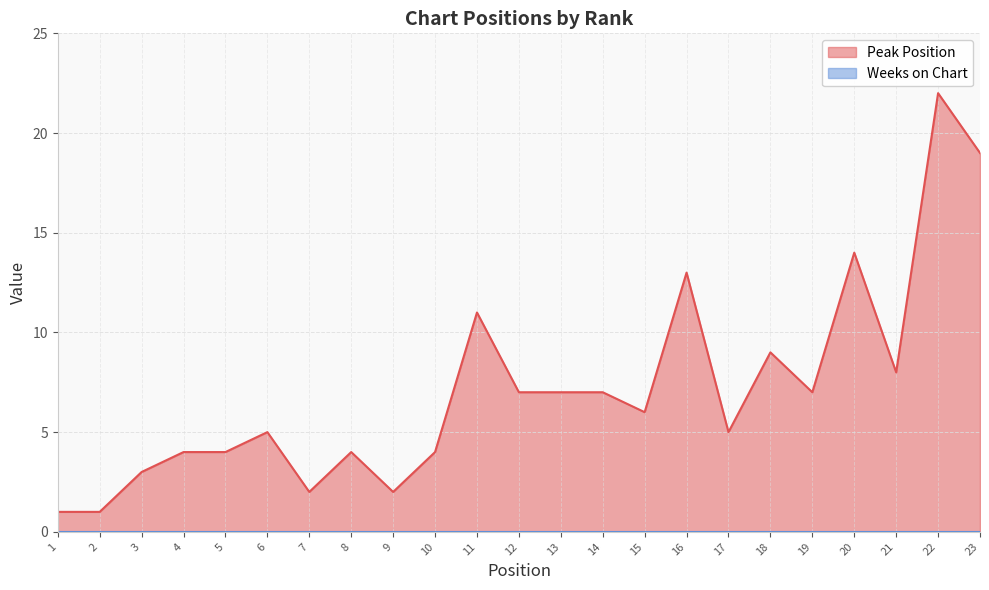

Rank the categories by value from lowest to highest.

1, 2, 7, 9, 3, 4, 5, 8, 10, 6, 17, 15, 12, 13, 14, 19, 21, 18, 11, 16, 20, 23, 22